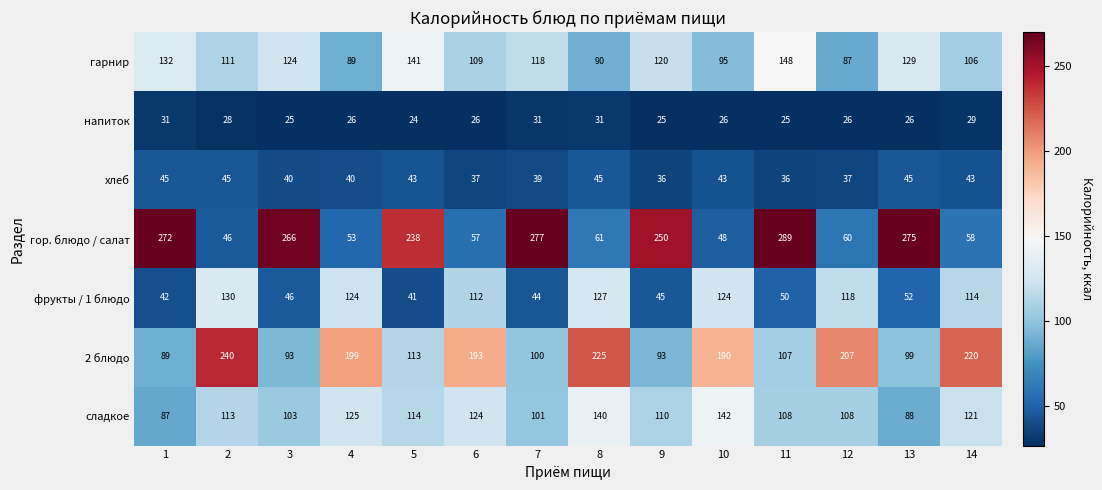

Is it true that фрукты / 1 блюдо equals 184 at 14?

False